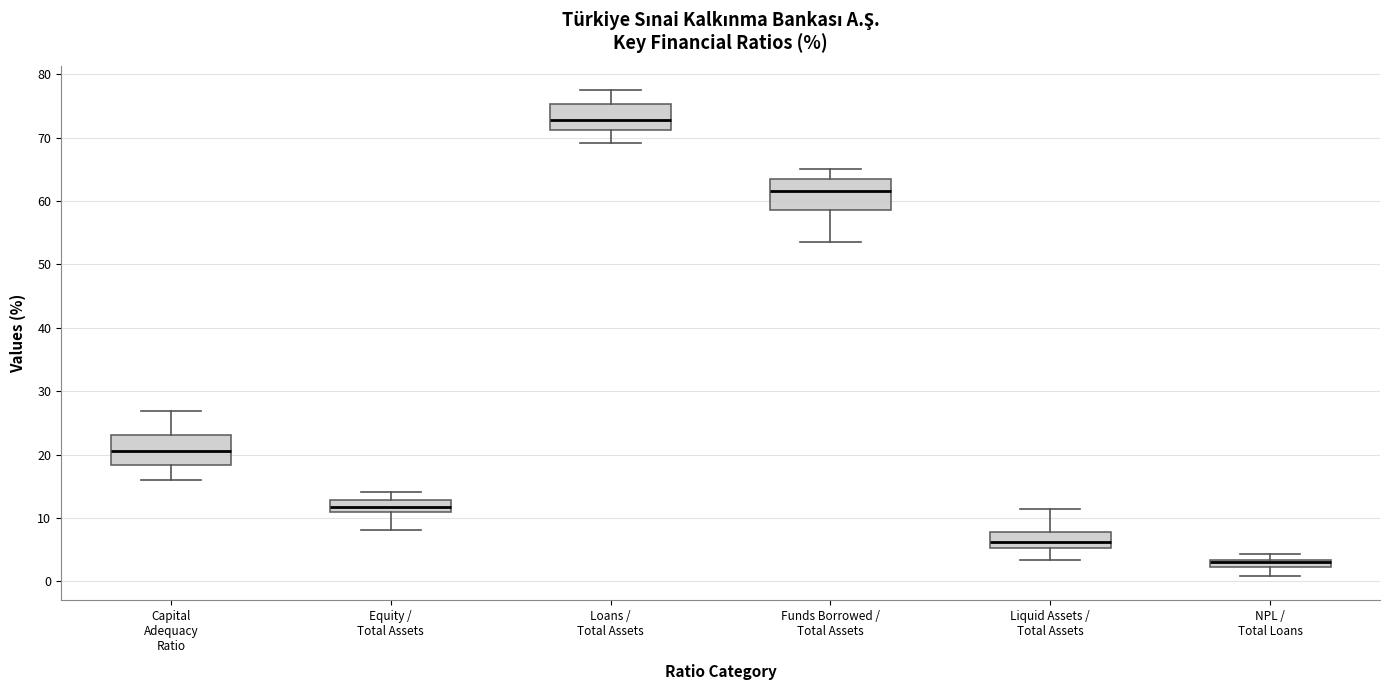

Which box has the lowest median line?

NPL / Total Loans